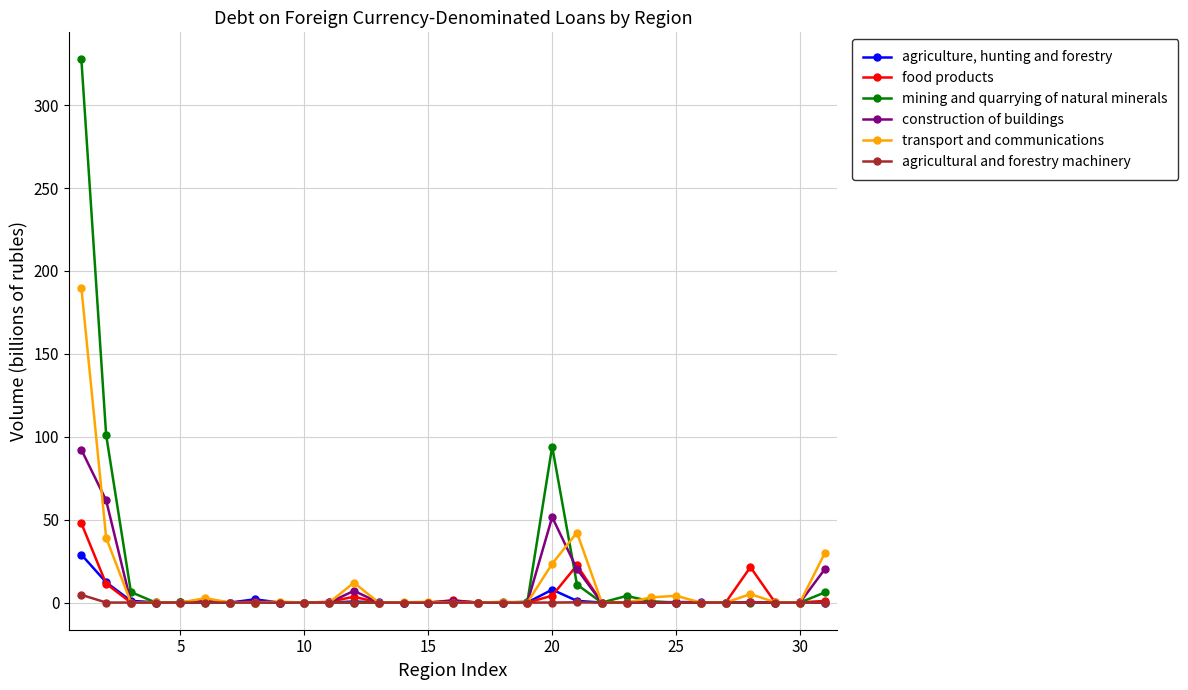

Is this an area chart (filled region under the line)?

No